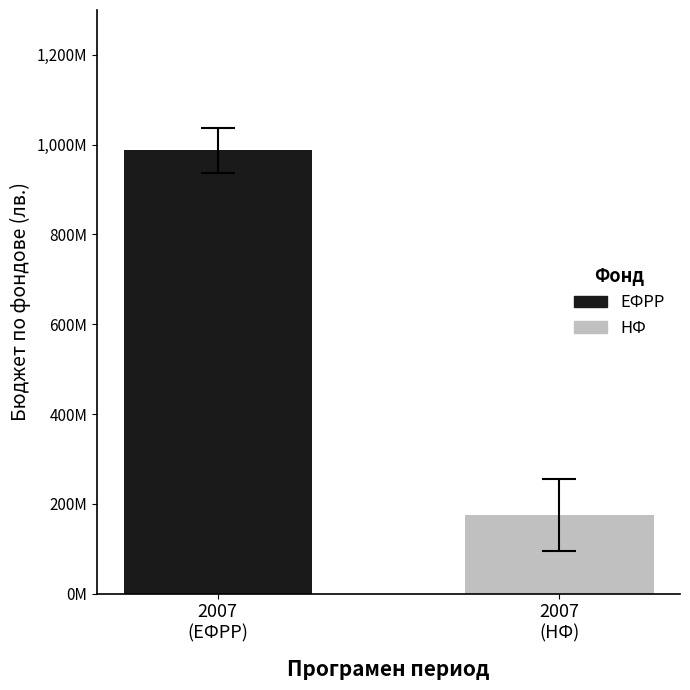

Does the chart contain any negative values?

No